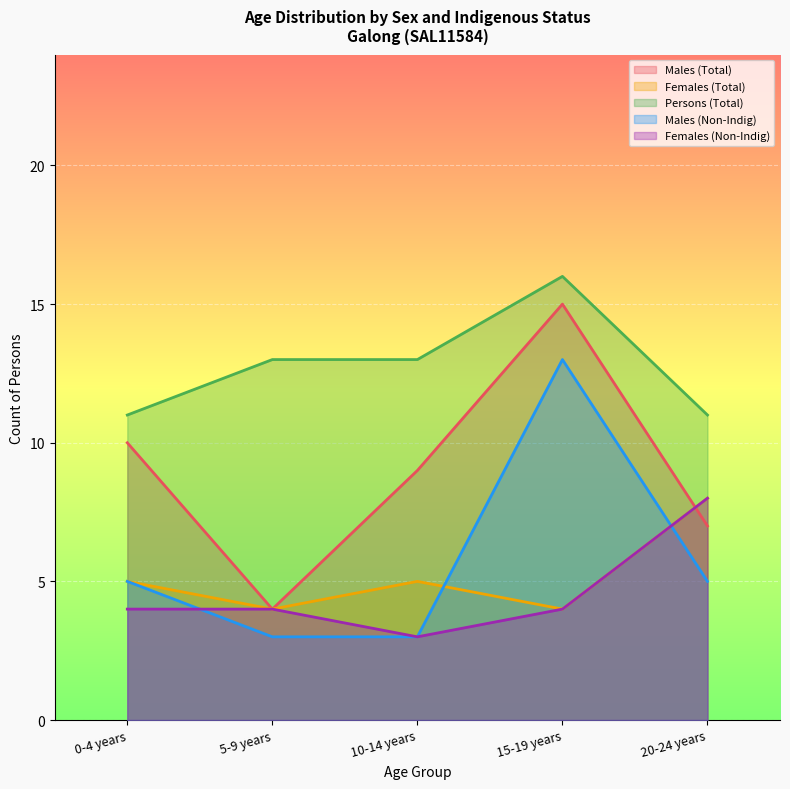

What is the total value across all series at 20-24 years?

39